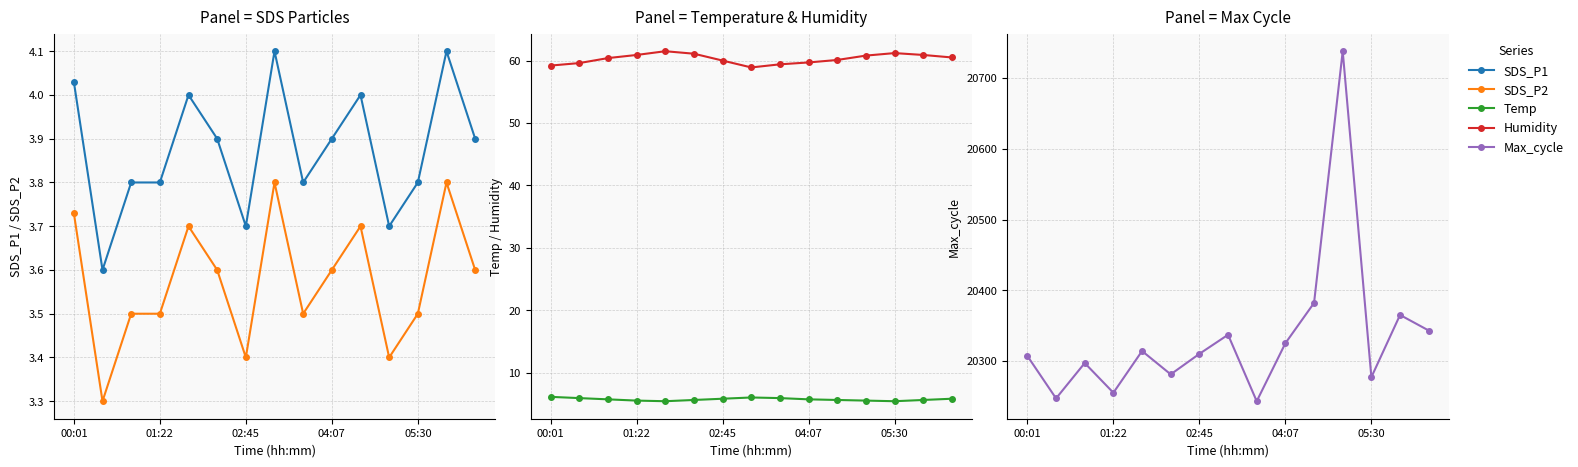

In Max_cycle, how many points are higher than both neighbors (excluding endpoints)?

5